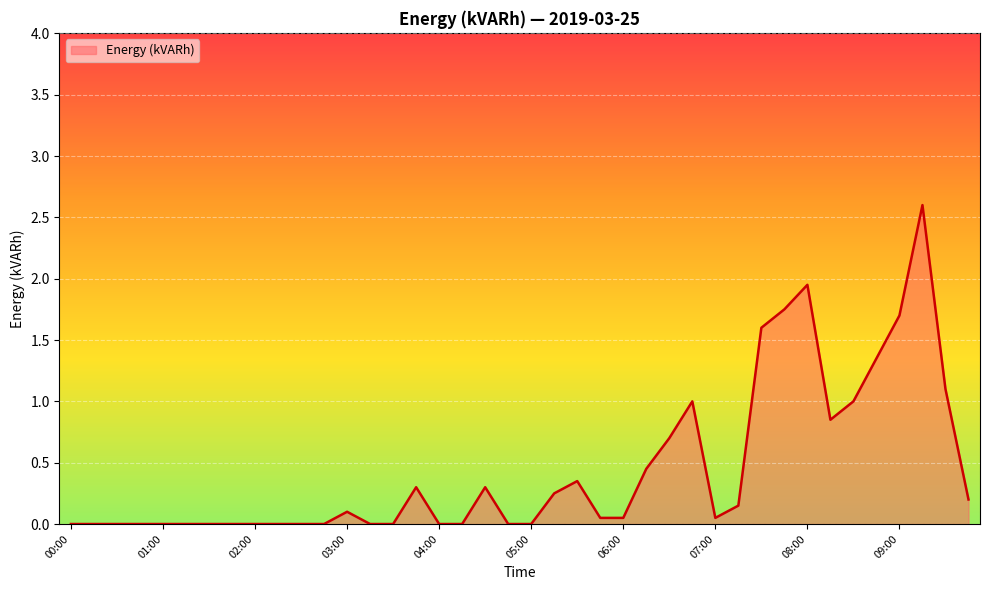

What is the greatest value displayed?

2.6